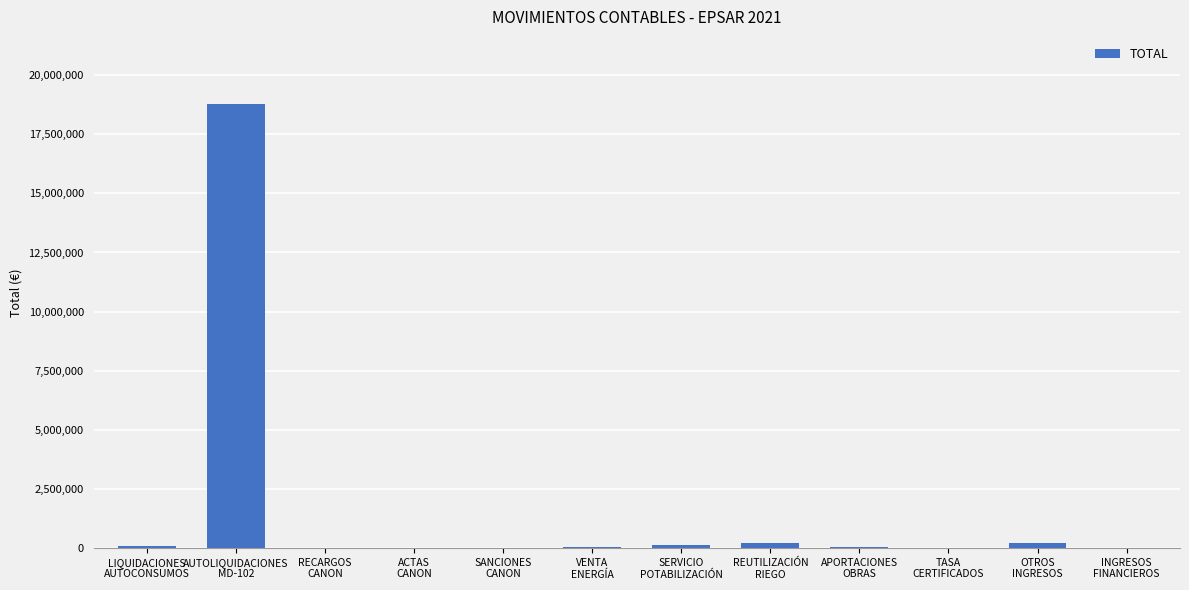

What is the maximum value shown in the chart?

18798417.7